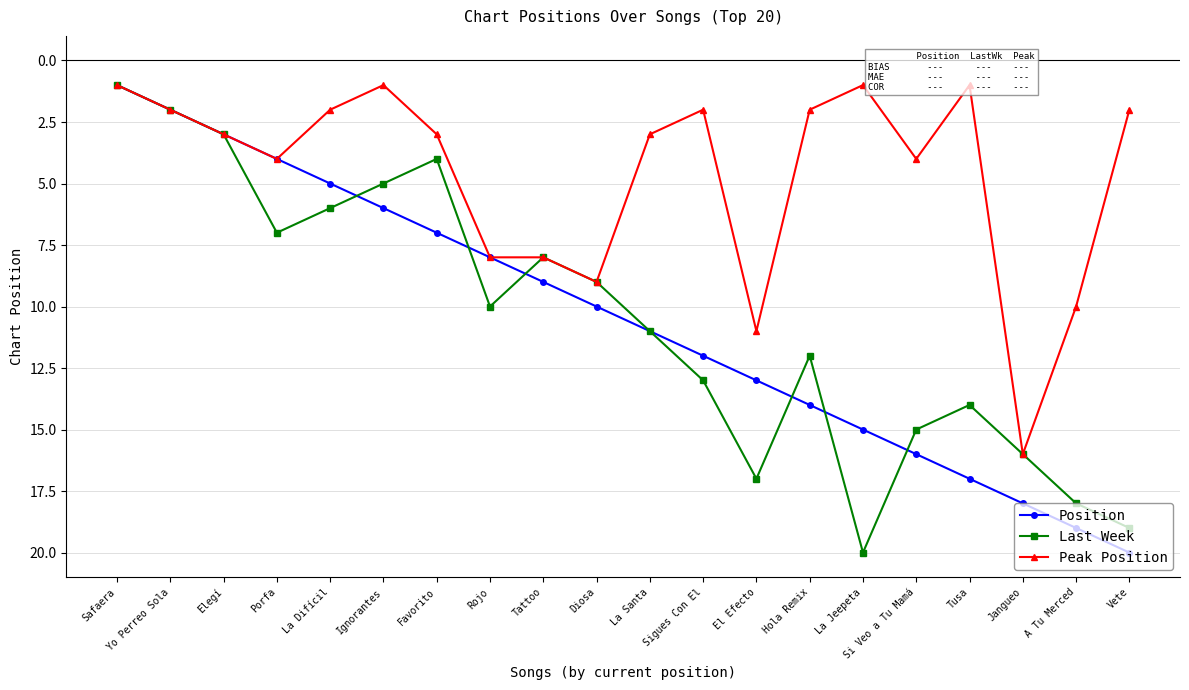

Reading right to left, extract all data points from this chart.

Position: Vete=20	A Tu Merced=19	Jangueo=18	Tusa=17	Si Veo a Tu Mamá=16	La Jeepeta=15	Hola Remix=14	El Efecto=13	Sigues Con El=12	La Santa=11	Diosa=10	Tattoo=9	Rojo=8	Favorito=7	Ignorantes=6	La Difícil=5	Porfa=4	Elegí=3	Yo Perreo Sola=2	Safaera=1
Last Week: Vete=19	A Tu Merced=18	Jangueo=16	Tusa=14	Si Veo a Tu Mamá=15	La Jeepeta=20	Hola Remix=12	El Efecto=17	Sigues Con El=13	La Santa=11	Diosa=9	Tattoo=8	Rojo=10	Favorito=4	Ignorantes=5	La Difícil=6	Porfa=7	Elegí=3	Yo Perreo Sola=2	Safaera=1
Peak Position: Vete=2	A Tu Merced=10	Jangueo=16	Tusa=1	Si Veo a Tu Mamá=4	La Jeepeta=1	Hola Remix=2	El Efecto=11	Sigues Con El=2	La Santa=3	Diosa=9	Tattoo=8	Rojo=8	Favorito=3	Ignorantes=1	La Difícil=2	Porfa=4	Elegí=3	Yo Perreo Sola=2	Safaera=1